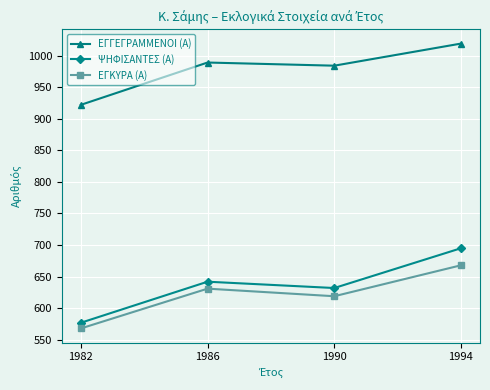

Count the ΕΓΚΥΡΑ (Α) values in the range 619 to 668.

3